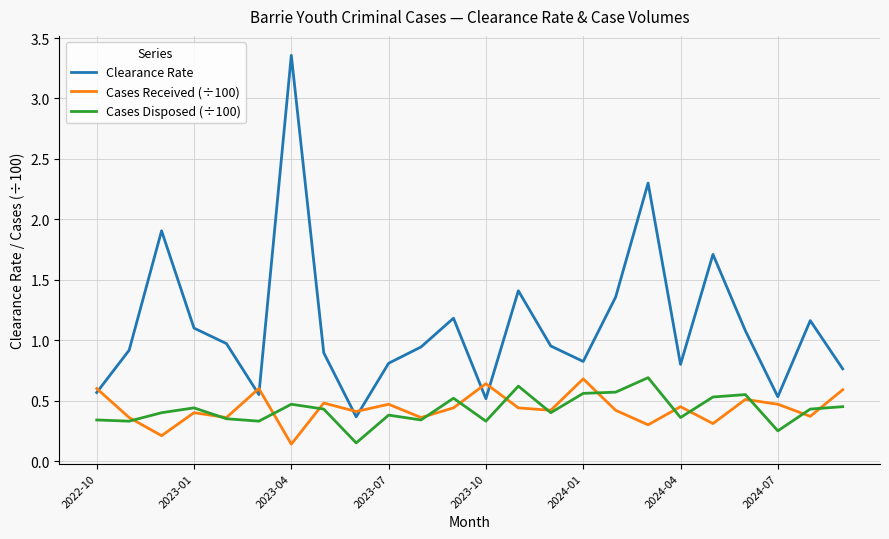

True or false: Cases Disposed (÷100) and Clearance Rate intersect in this chart.

False